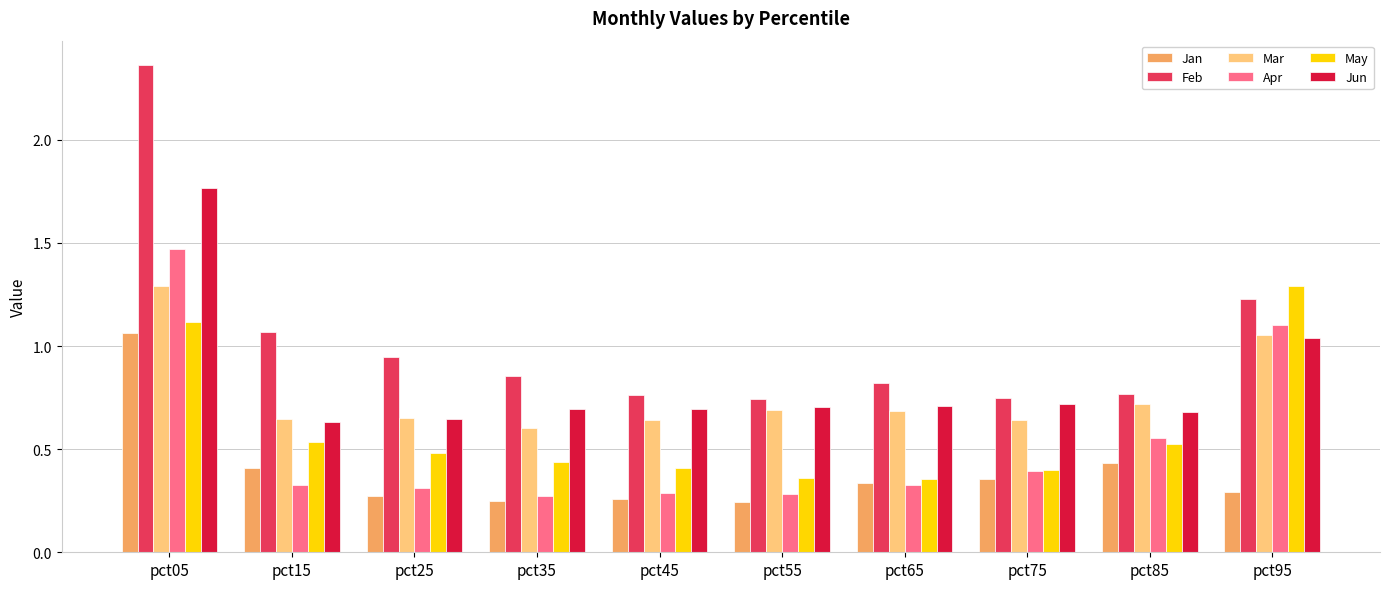

Where is Jun nearest to the value 1?

pct95